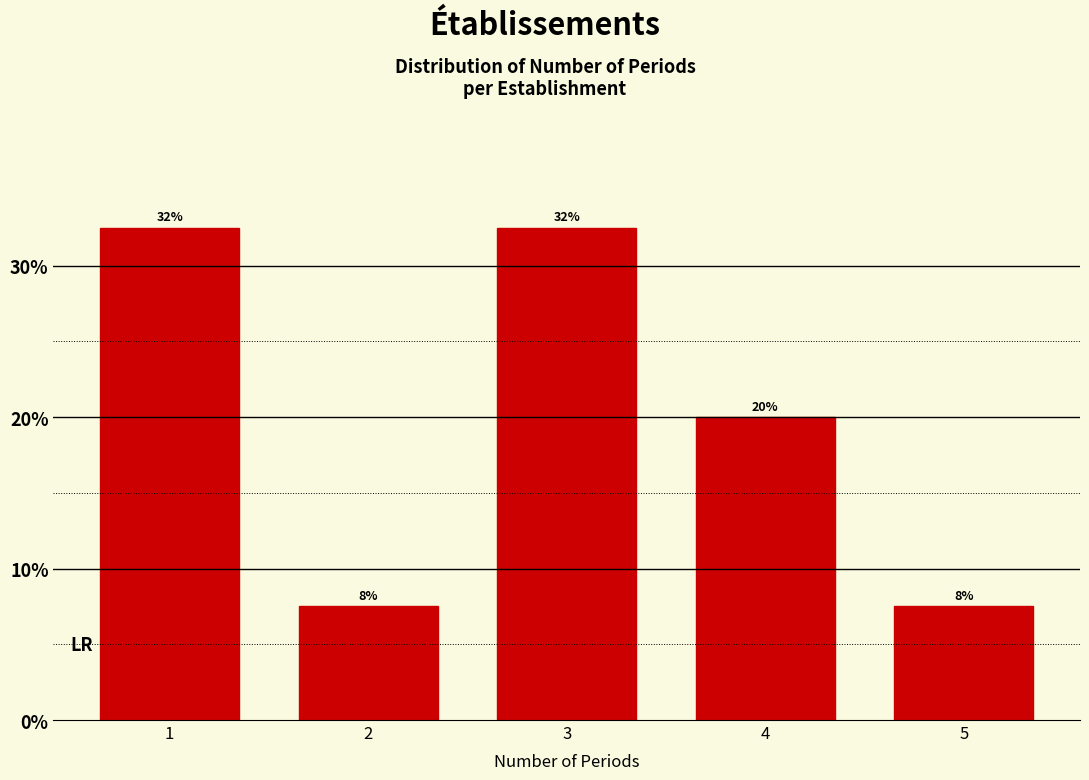

Does the chart contain any negative values?

No